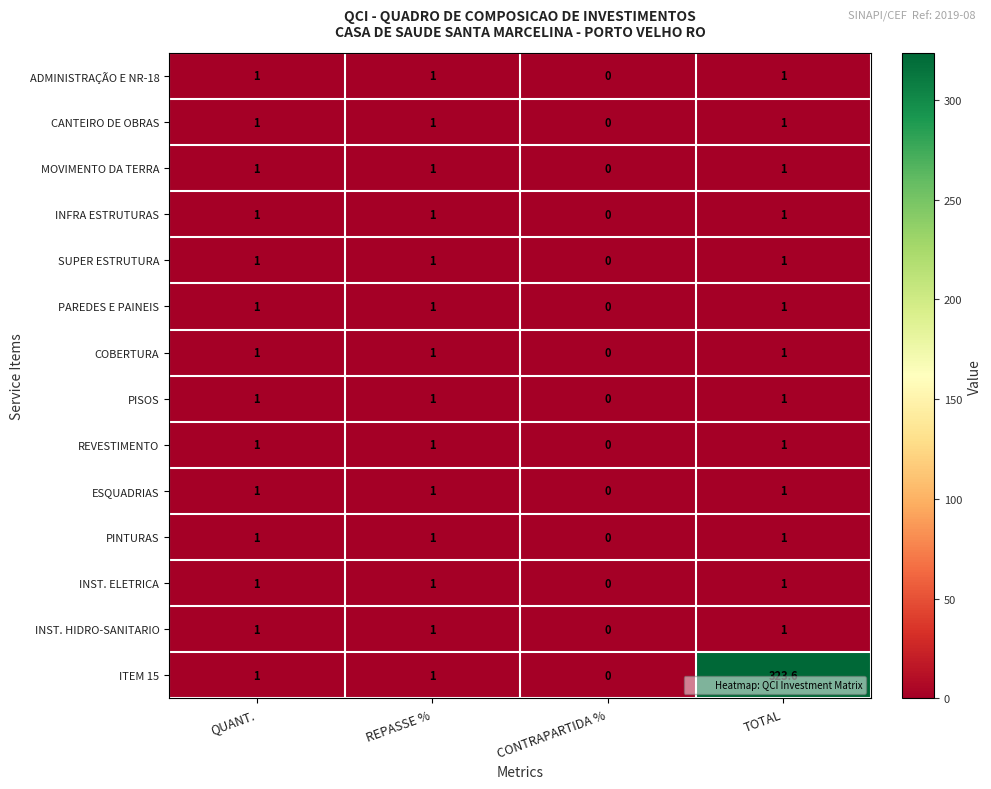

What is the difference between the maximum and minimum values in the PAREDES E PAINEIS series?

1.0